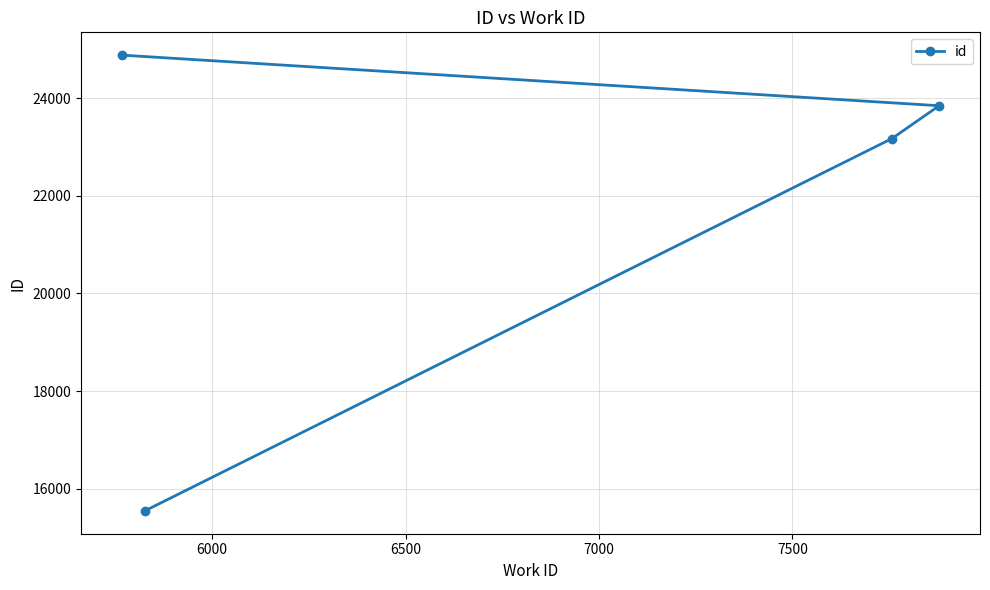

What is the minimum value shown in the chart?

15547